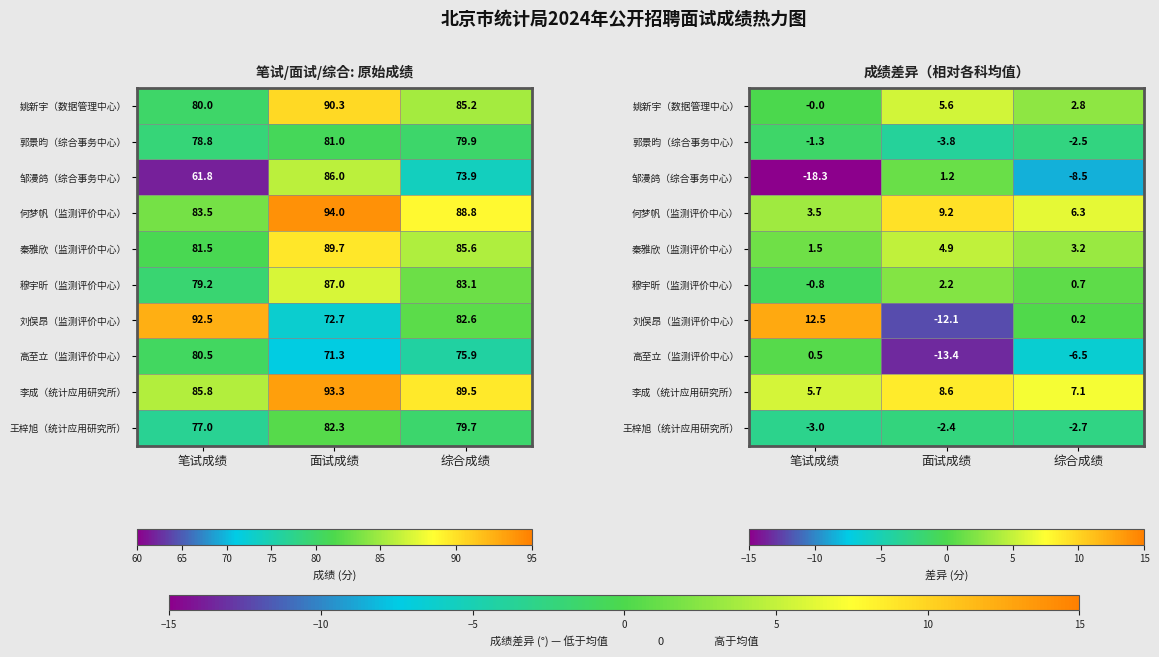

What is the average value of the 郭景昀（综合事务中心） series?

-2.5